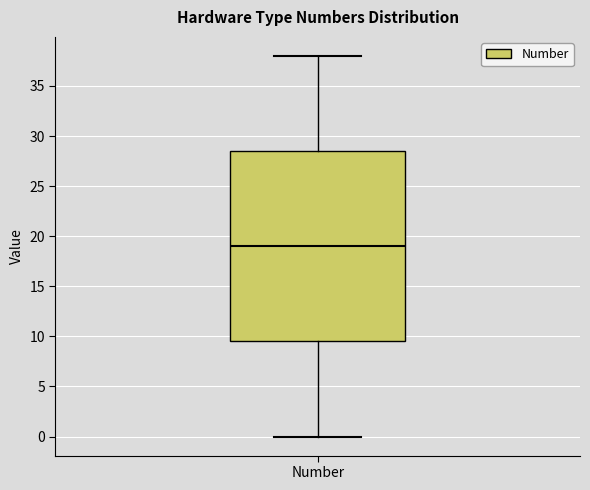

Transcribe this box plot: give where the median line is, the range the box spans, and where the two whiskers end, as read against the y-axis. The values are not printed on the chart, so give them approximately, as read against the axis.

median 19.0, box 9.5 to 28.5, whiskers 0.0 to 38.0